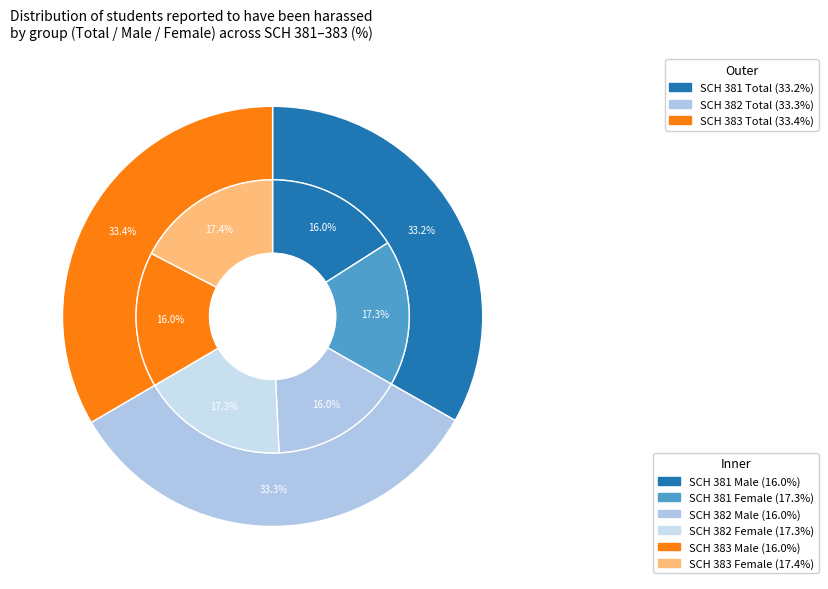

How many slices are in this pie chart?

3